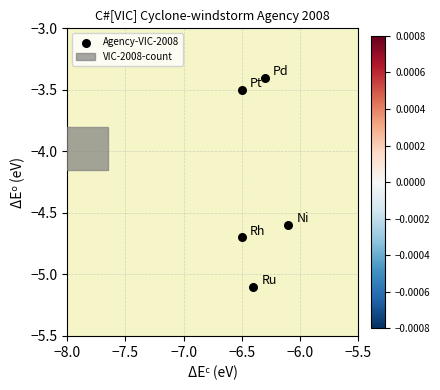

Count the number of points in this scatter plot.

5